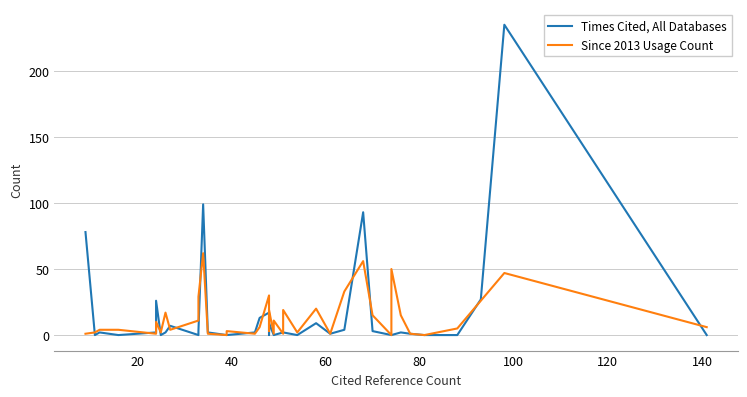

True or false: Times Cited, All Databases has more than 1 points higher than both neighbors.

True